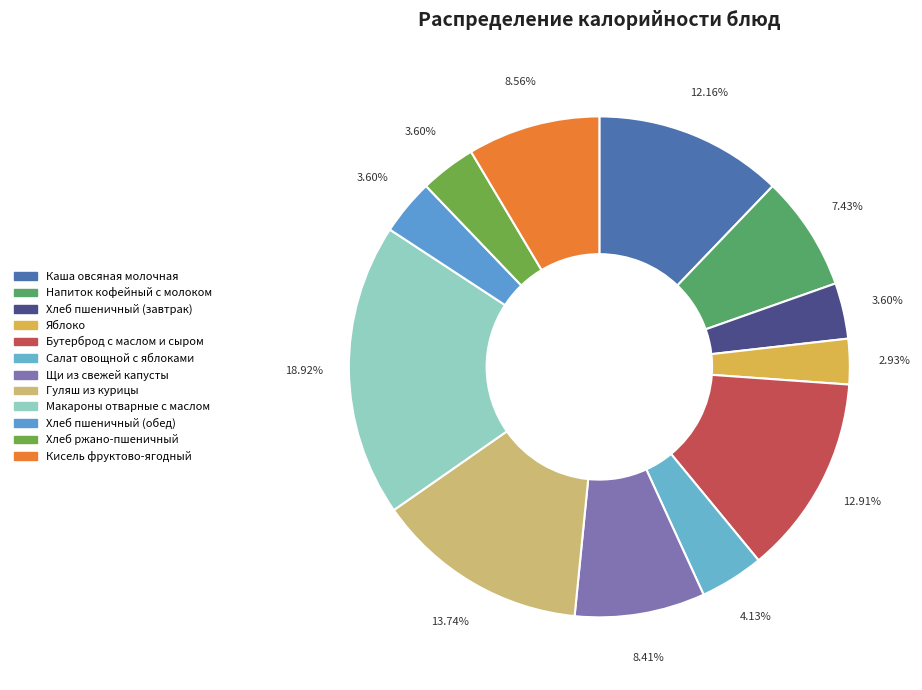

What portion of the pie excludes Хлеб пшеничный (завтрак)?

96.4%